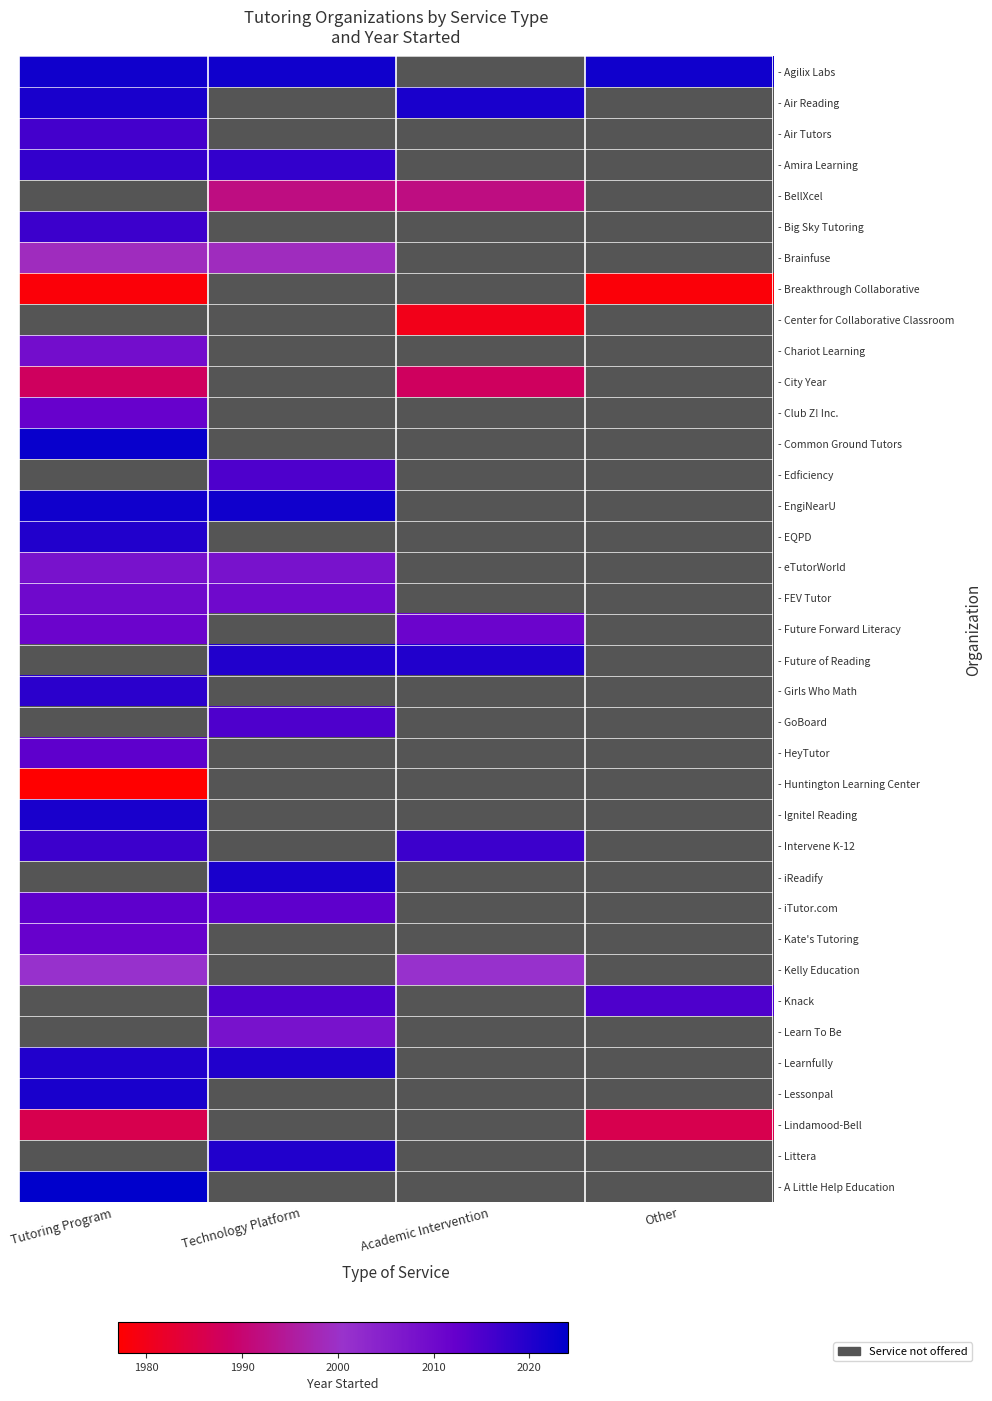

At which category does the chart reach its peak across all series?

Tutoring Program